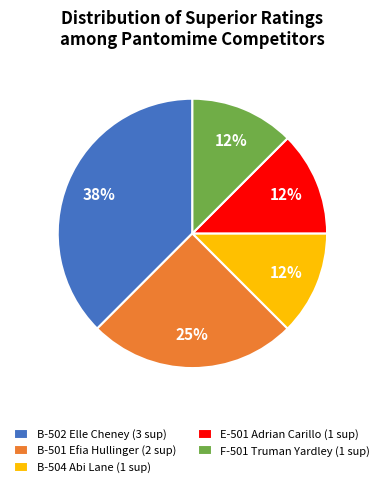

What percentage is the B-501 Efia Hullinger (2 sup) slice, to the nearest percent?

25%